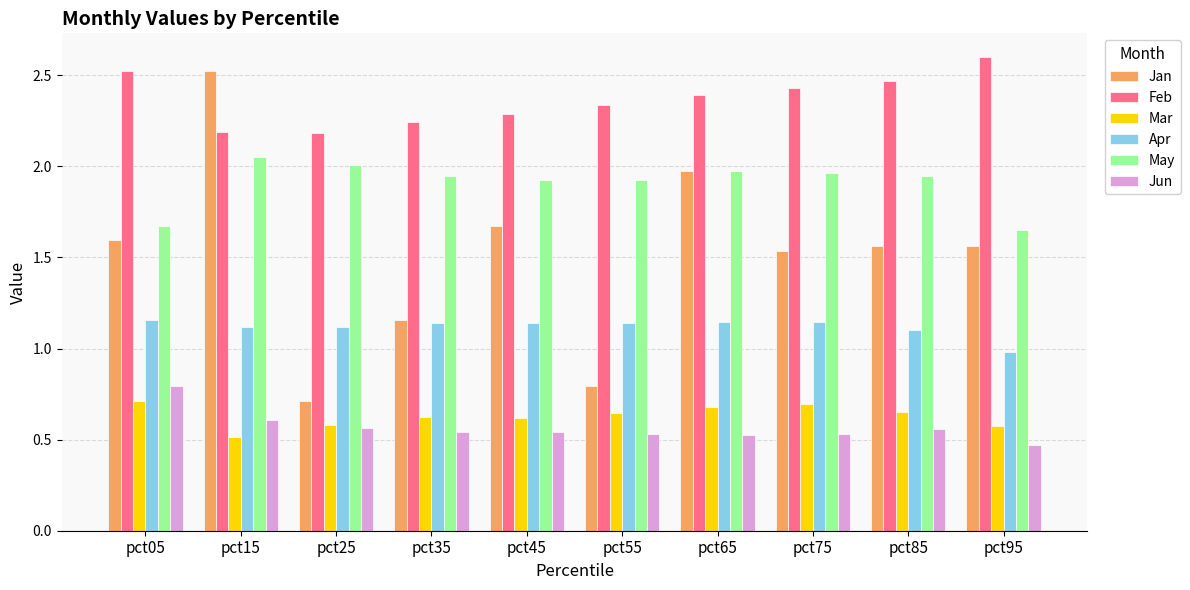

How many bars are there in total?

60